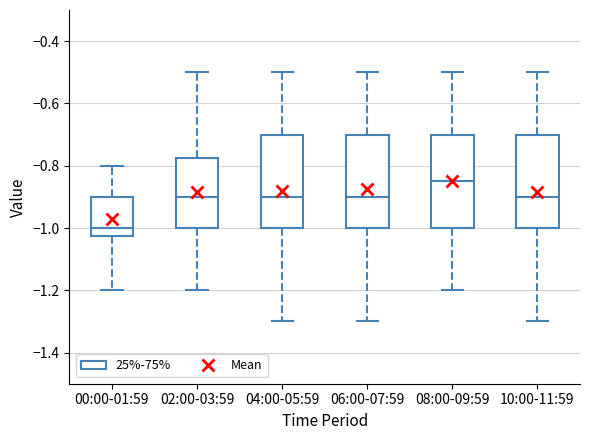

Where is the upper edge of the box for 00:00-01:59 on the y-axis? The values are not printed on the chart, so give them approximately, as read against the axis.

-0.90